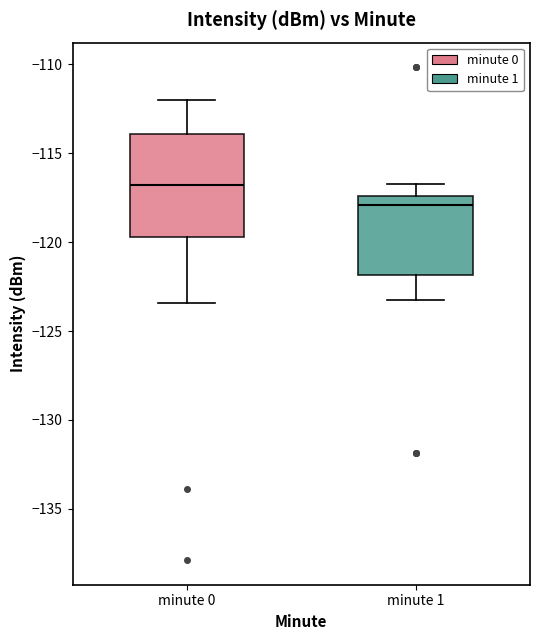

Comparing the boxes themselves (not the whiskers), which one is the tallest?

minute 0